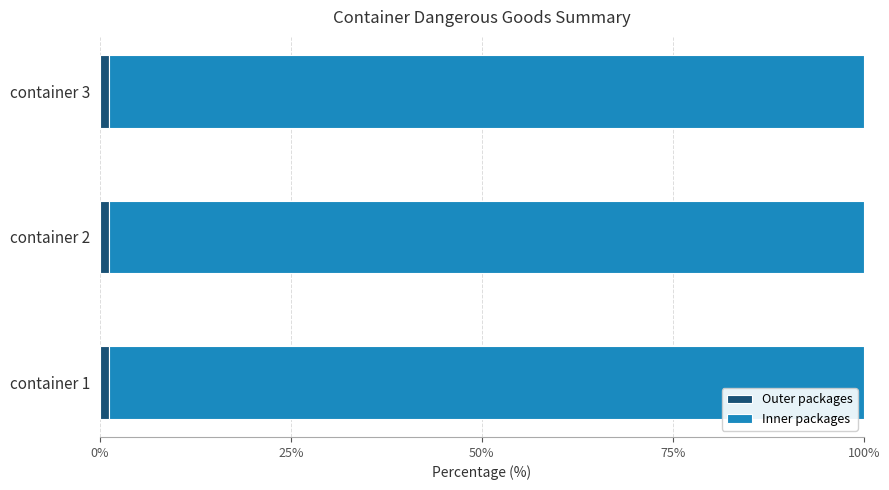

What is the average value of the Outer packages series?

1.2